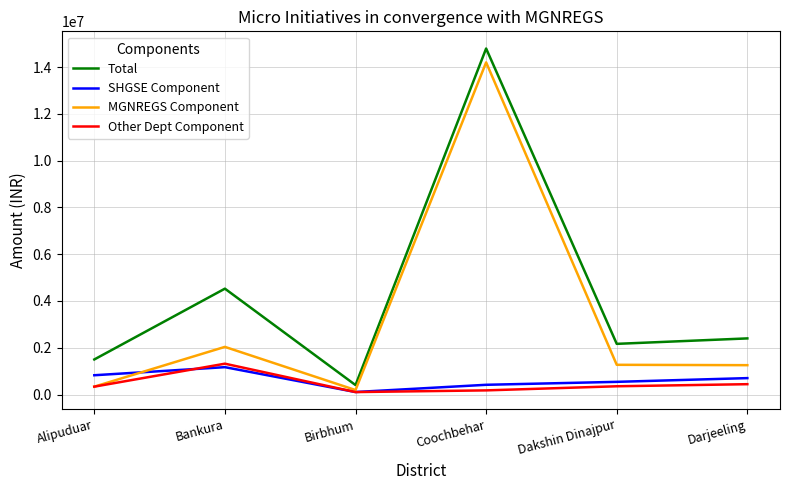

At which label does SHGSE Component reach its peak?

Bankura